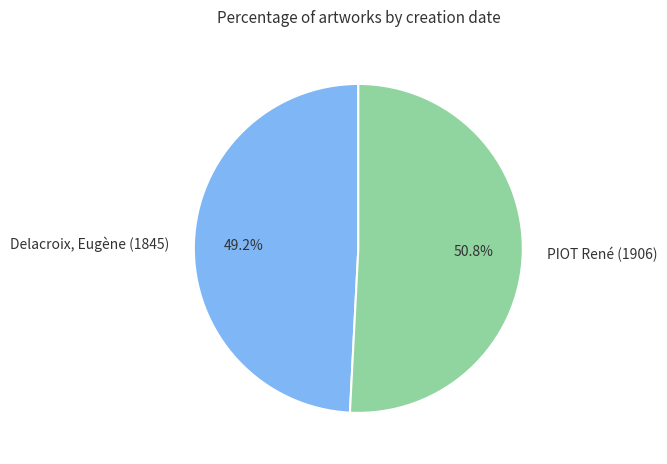

Which slice is the largest?

PIOT René (1906)